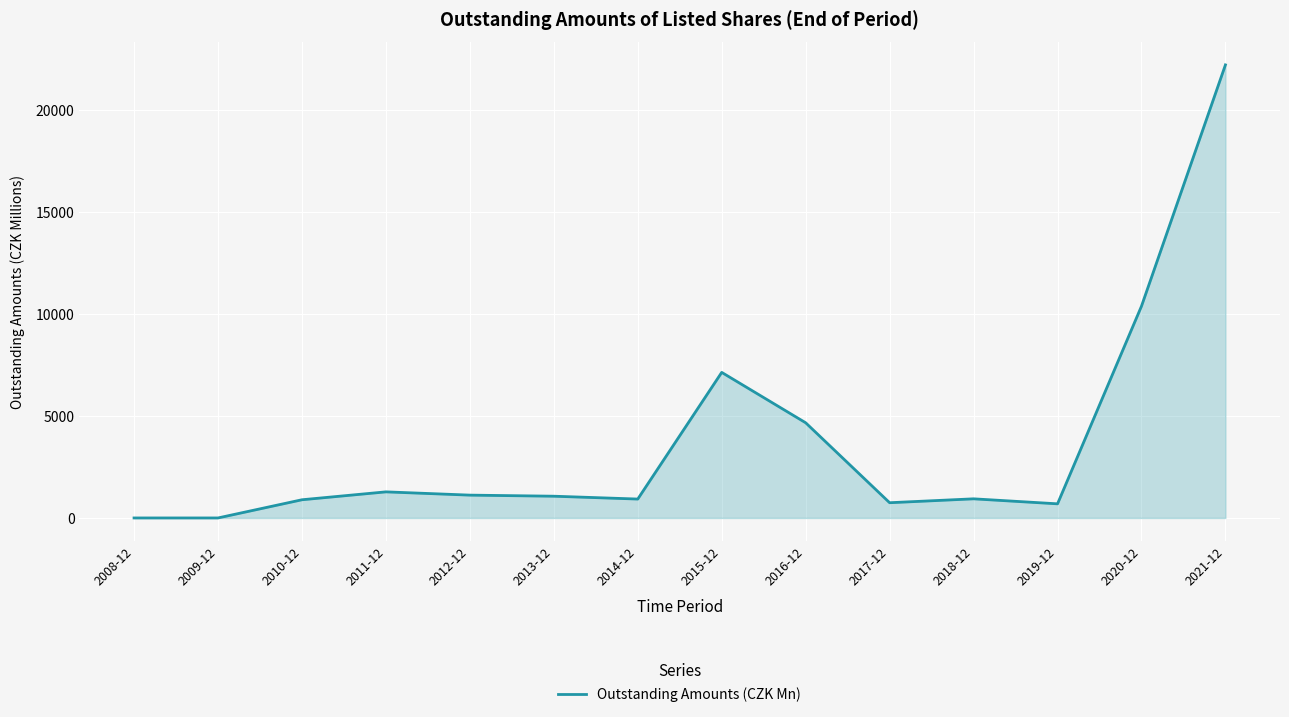

What is the difference between the maximum and minimum values?

22192.0